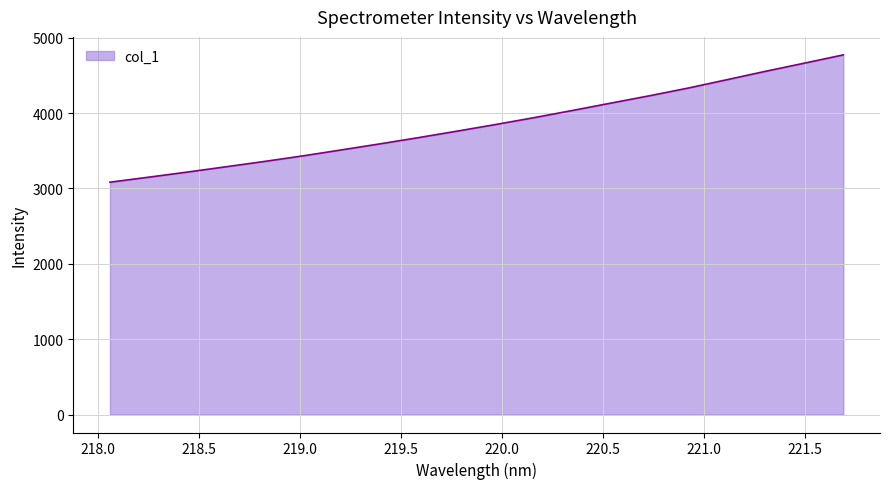

What is the greatest value displayed?

4773.1